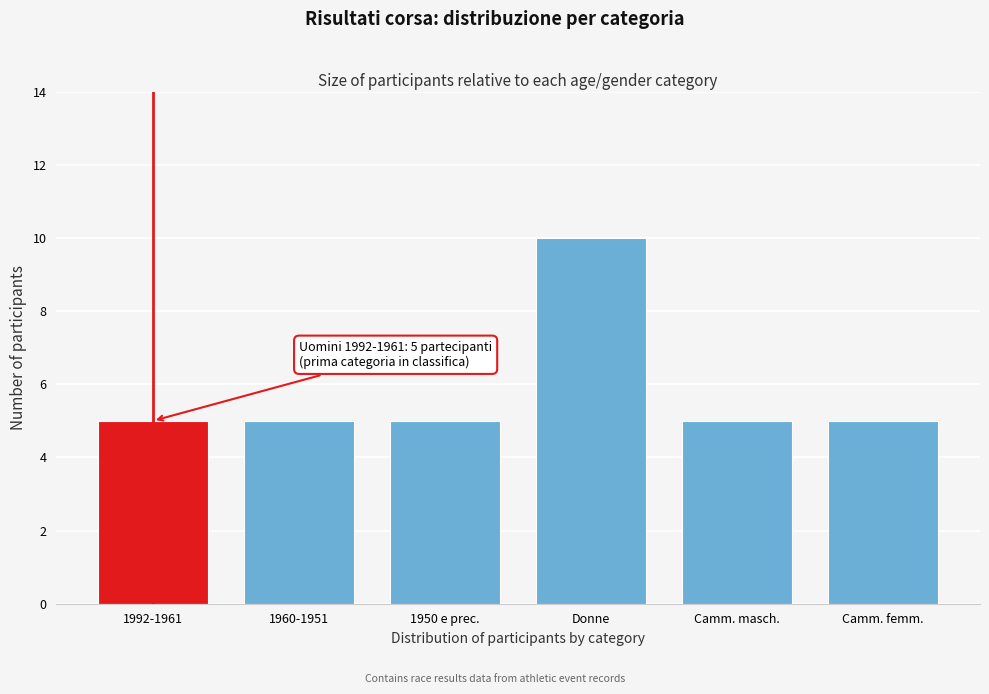

Reading left to right, what are all the values shown in this chart?

1992-1961=5	1960-1951=5	1950 e prec.=5	Donne=10	Camm. masch.=5	Camm. femm.=5